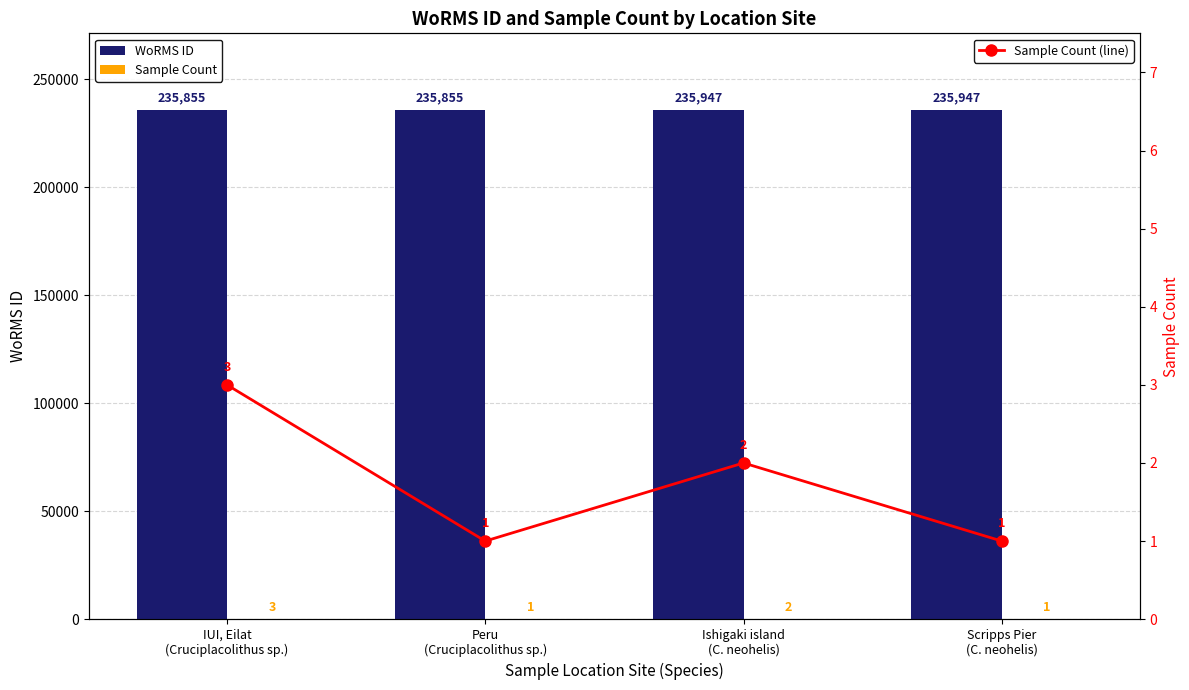

What are all the series names shown in the legend?

WoRMS ID, Sample Count, Sample Count (line)